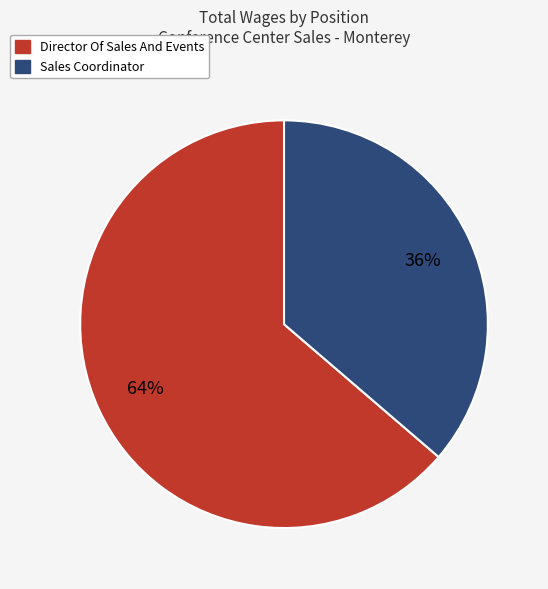

Rank the categories by value from highest to lowest.

Director Of Sales And Events, Sales Coordinator